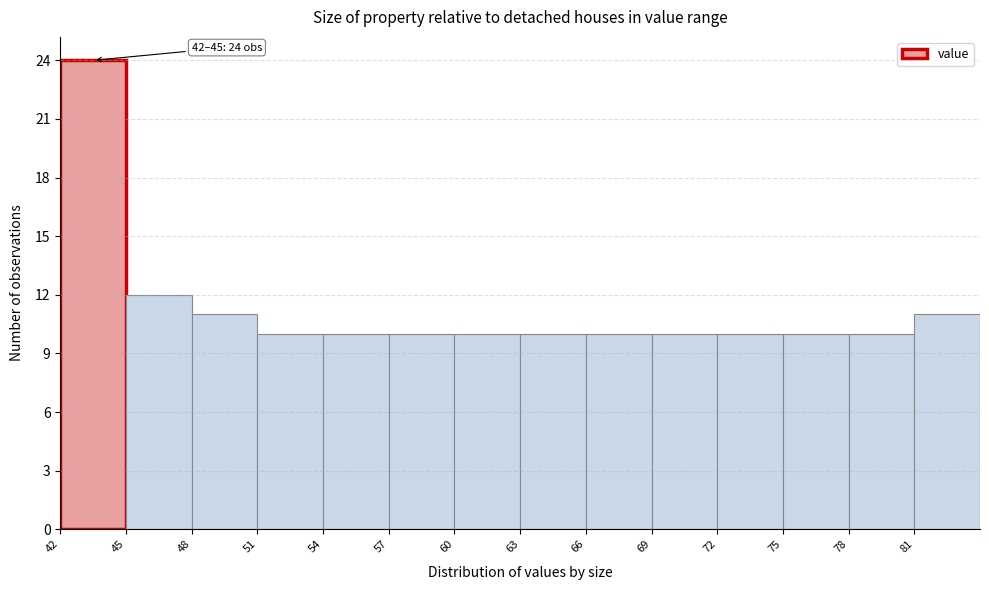

Over which range of the x-axis is the bar tallest?

42 to 45